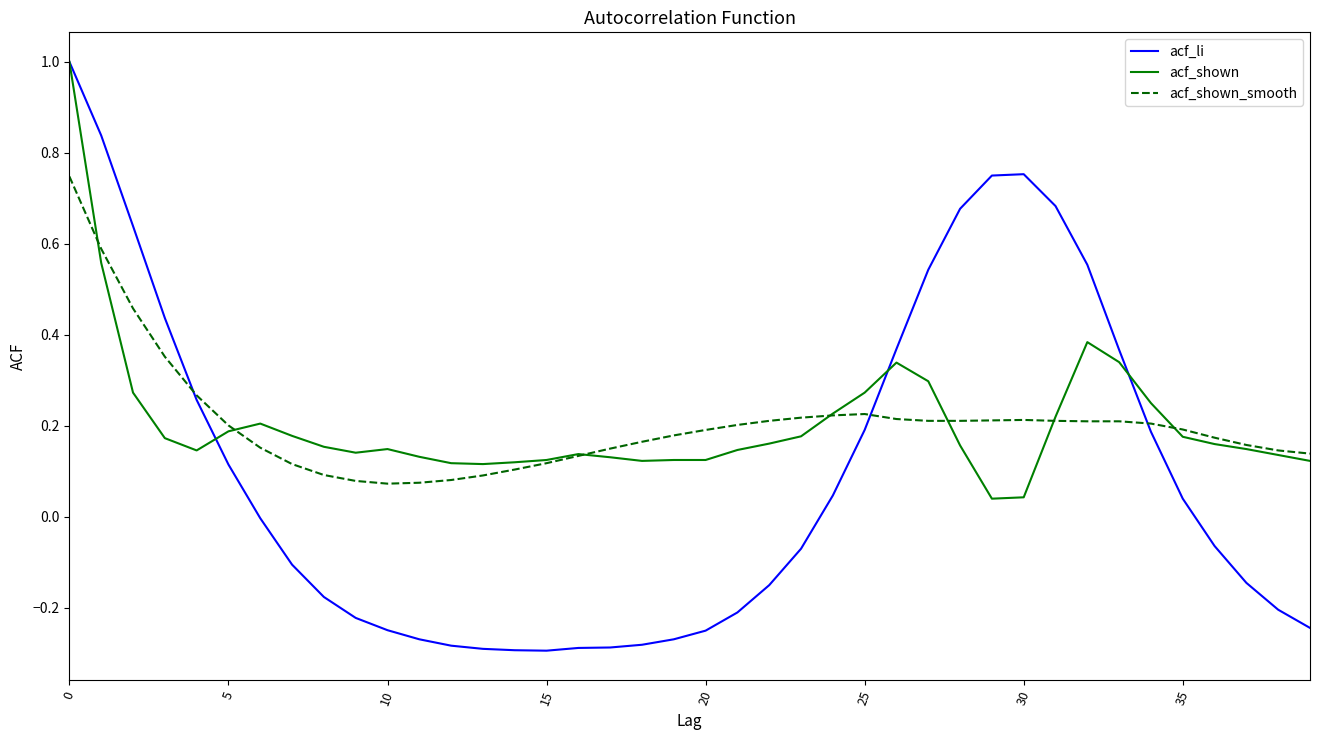

Which series has the largest range (max minus min)?

acf_li